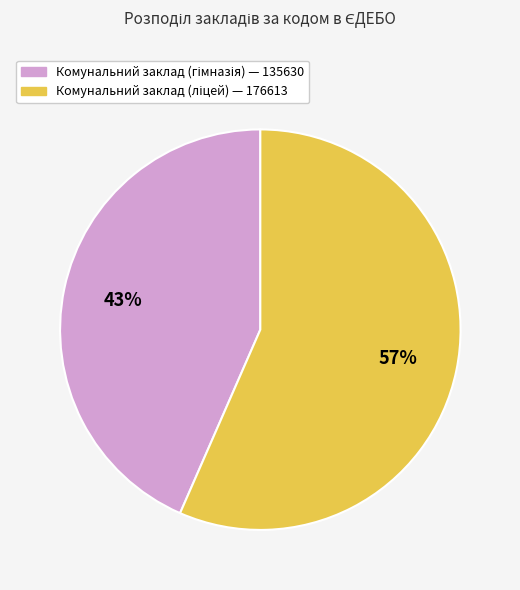

Does any single category account for the majority?

Yes